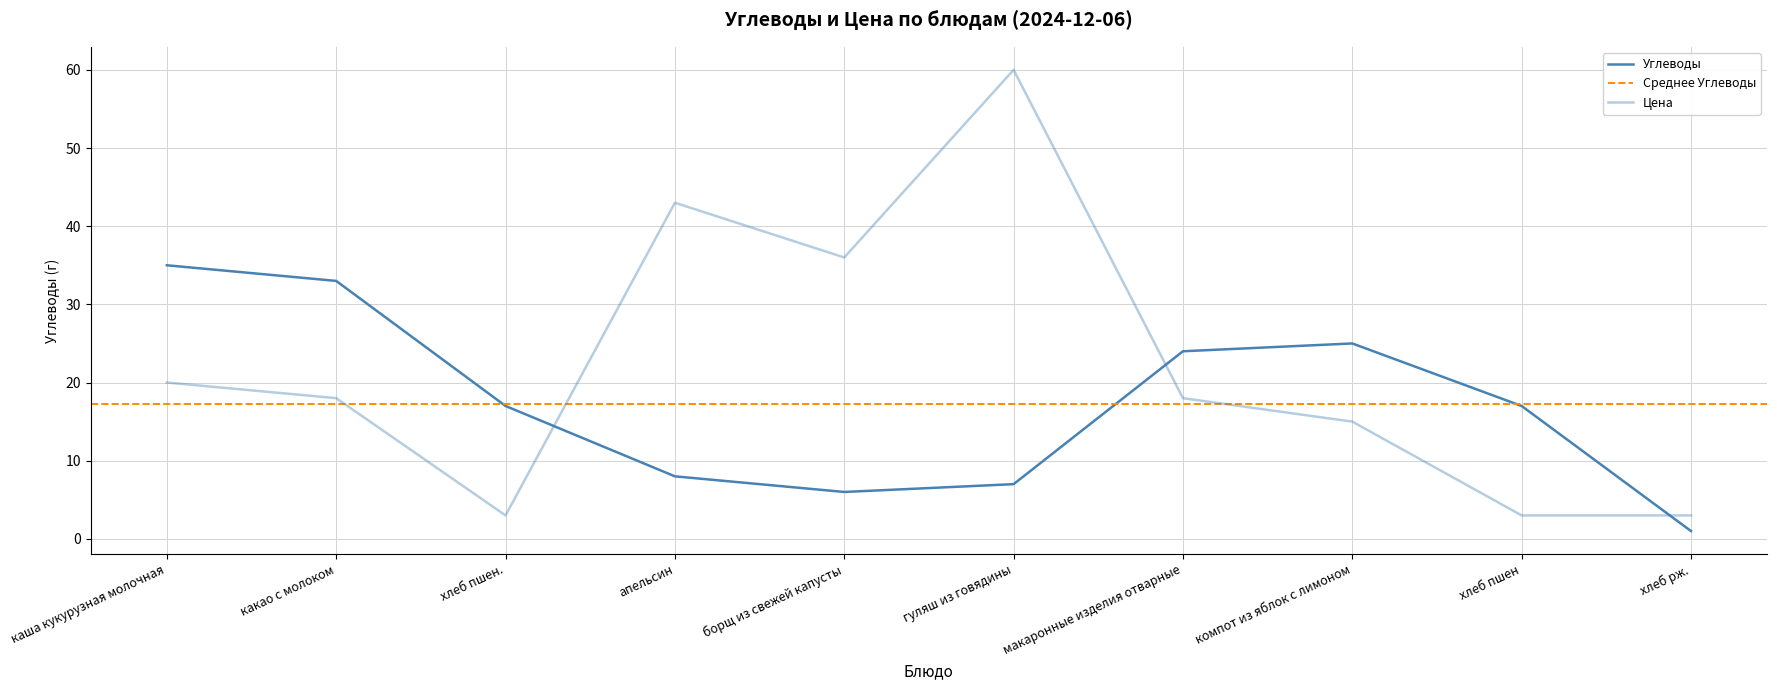

What is the difference between the maximum and minimum values in the Цена series?

57